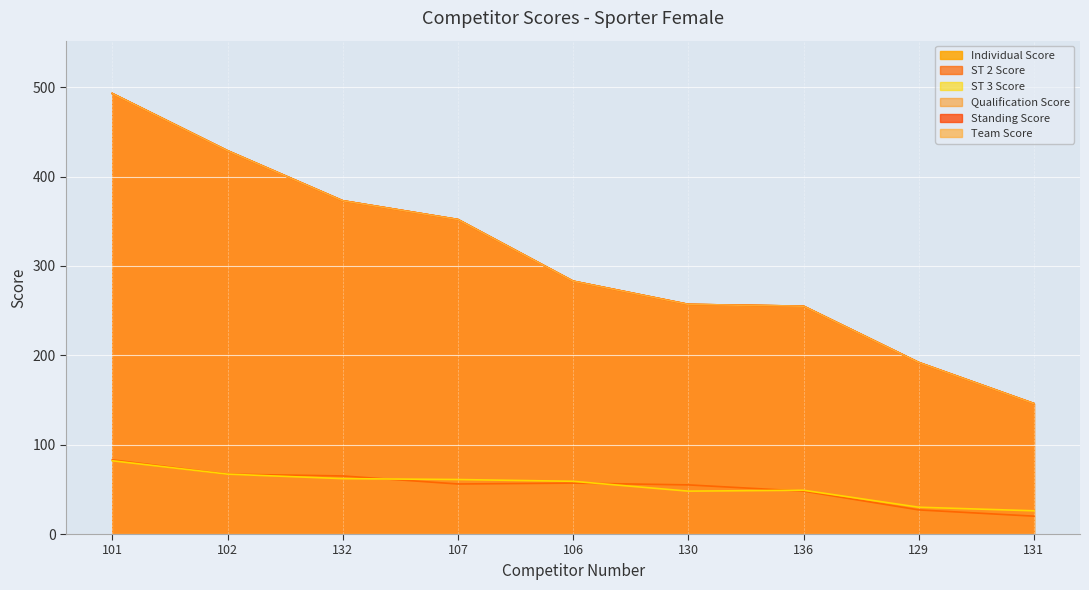

Which label corresponds to the smallest value in the chart?

131